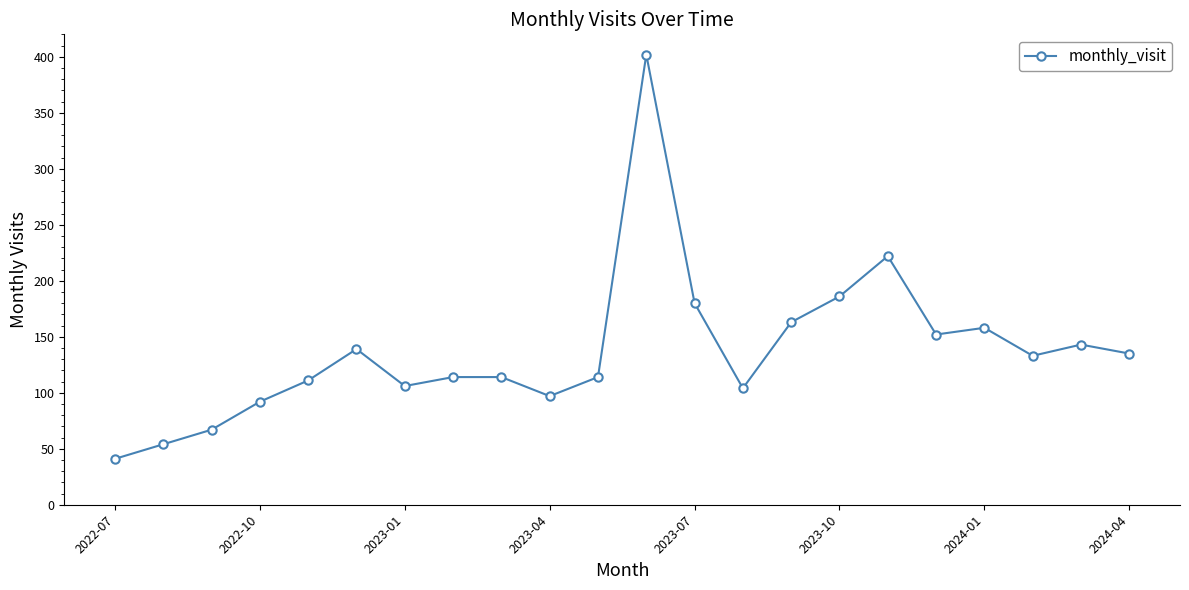

What is the minimum value shown in the chart?

41